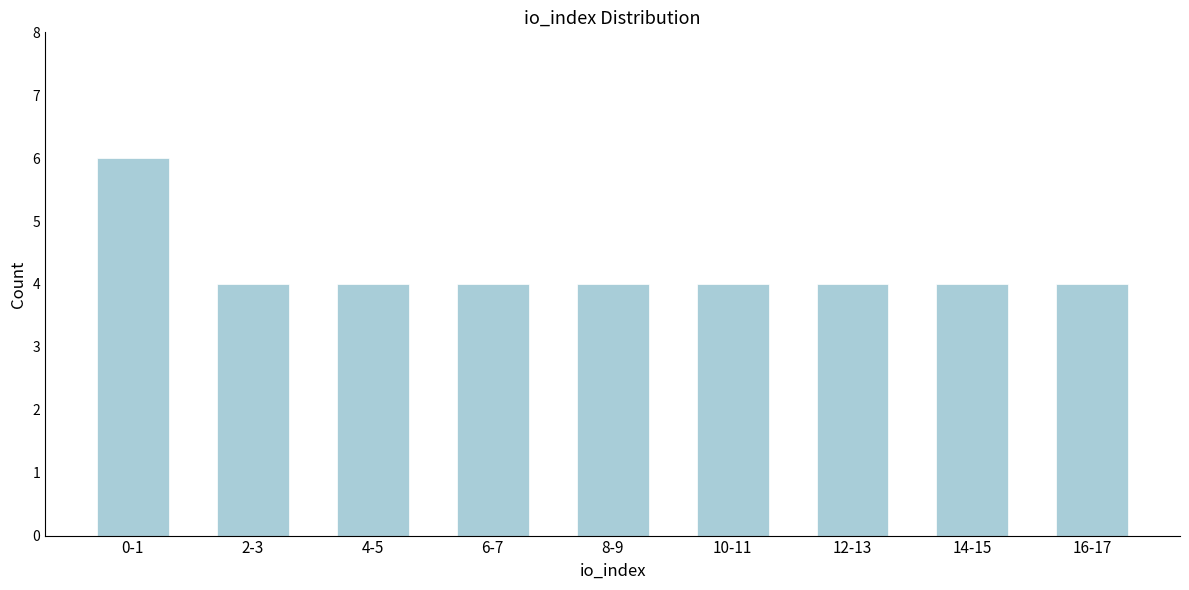

Reading left to right, what are all the values shown in this chart?

0-1=6	2-3=4	4-5=4	6-7=4	8-9=4	10-11=4	12-13=4	14-15=4	16-17=4